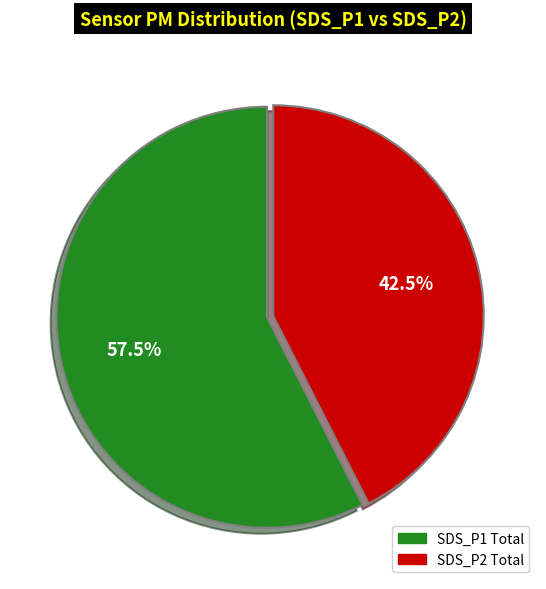

Is there a majority slice in this chart?

Yes